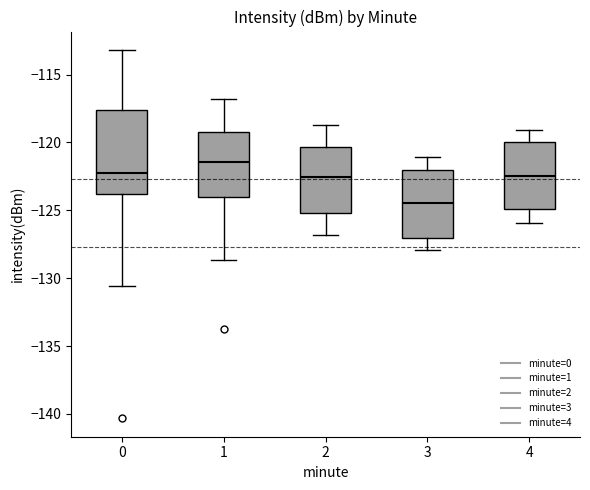

Which box is the tallest, from its lower edge to its upper edge?

0